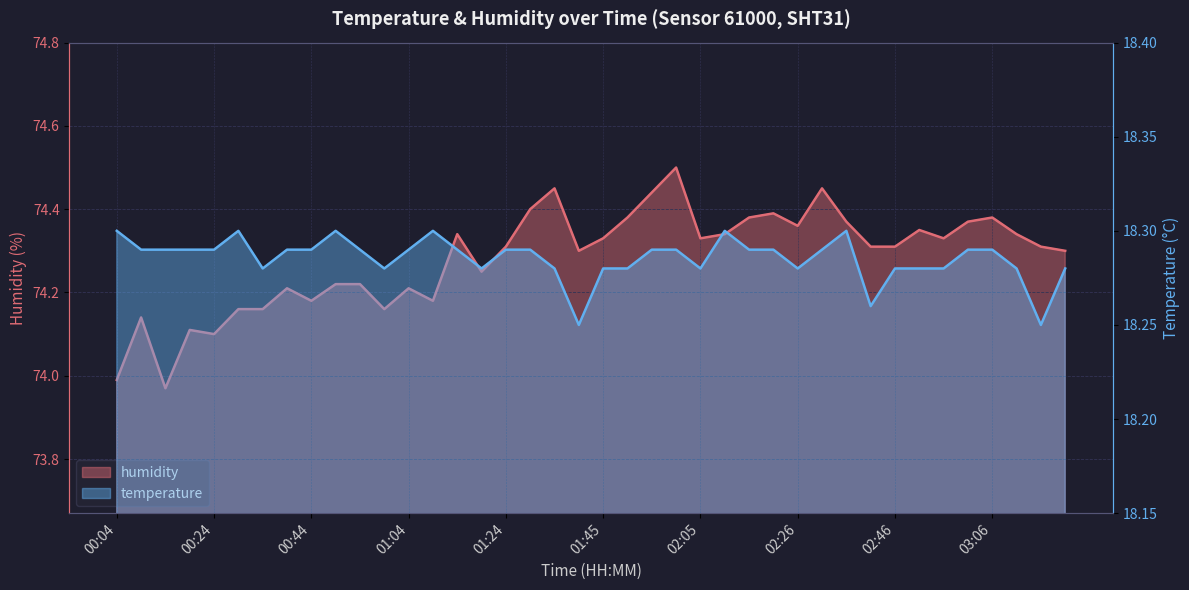

What is the greatest value displayed?

74.5